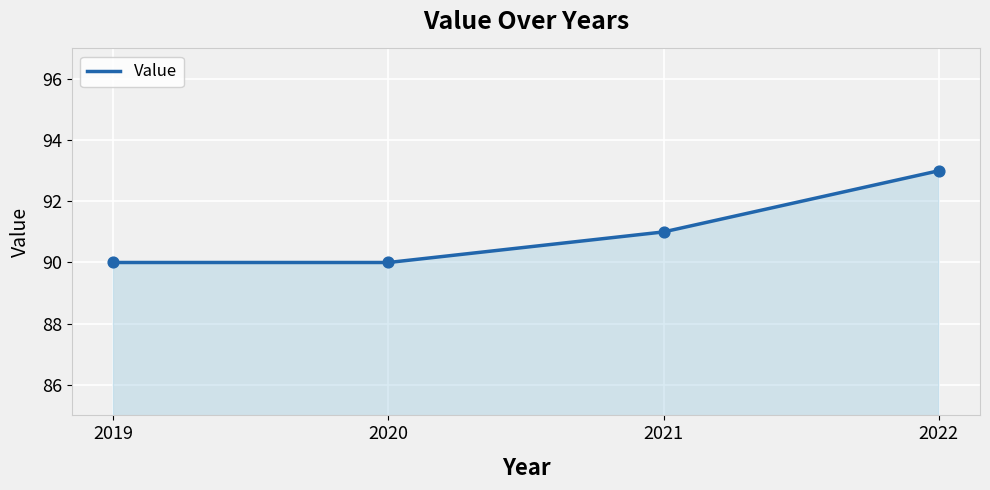

What is the change in value from 2019 to 2021?

+1